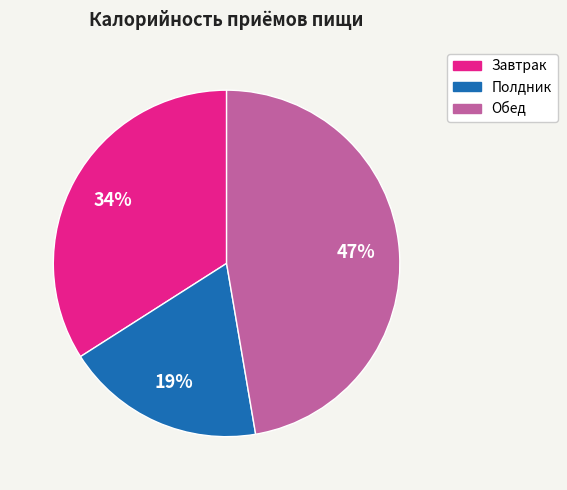

Is the sum of Обед and Завтрак greater than half?

Yes